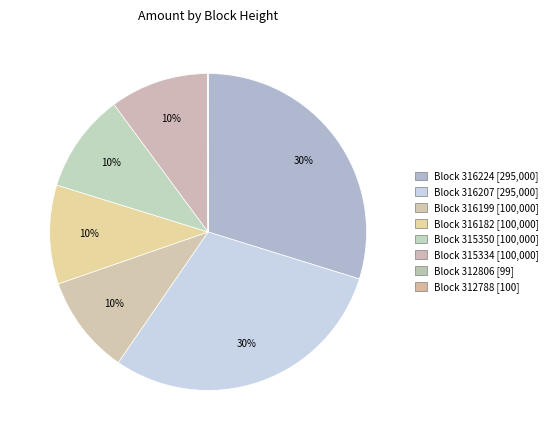

Rank the categories by value from lowest to highest.

312806, 312788, 316199, 315350, 316182, 315334, 316224, 316207